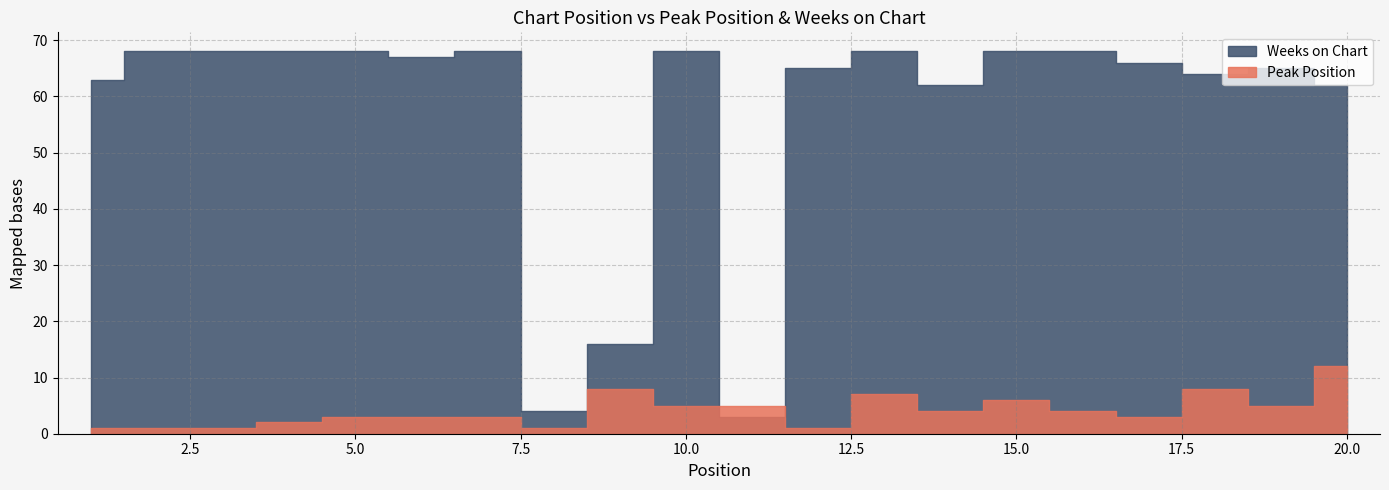

What is the lowest value of the Weeks on Chart series?

3